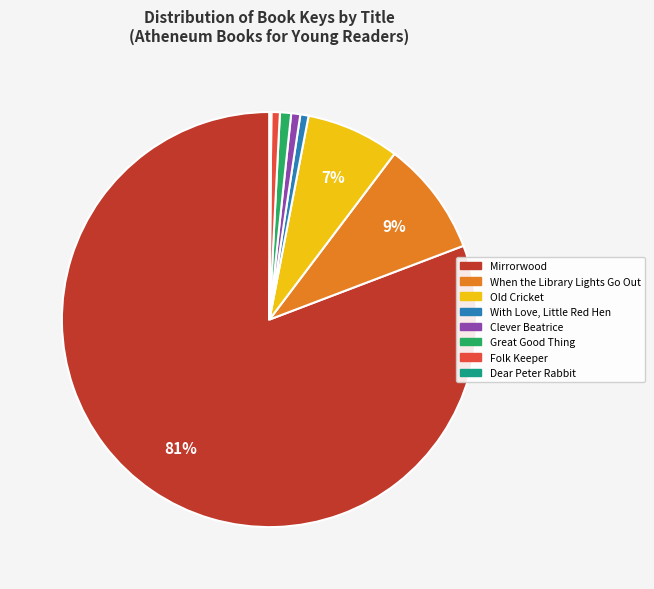

Combined, do When the Library Lights Go Out and Great Good Thing account for over 50%?

No